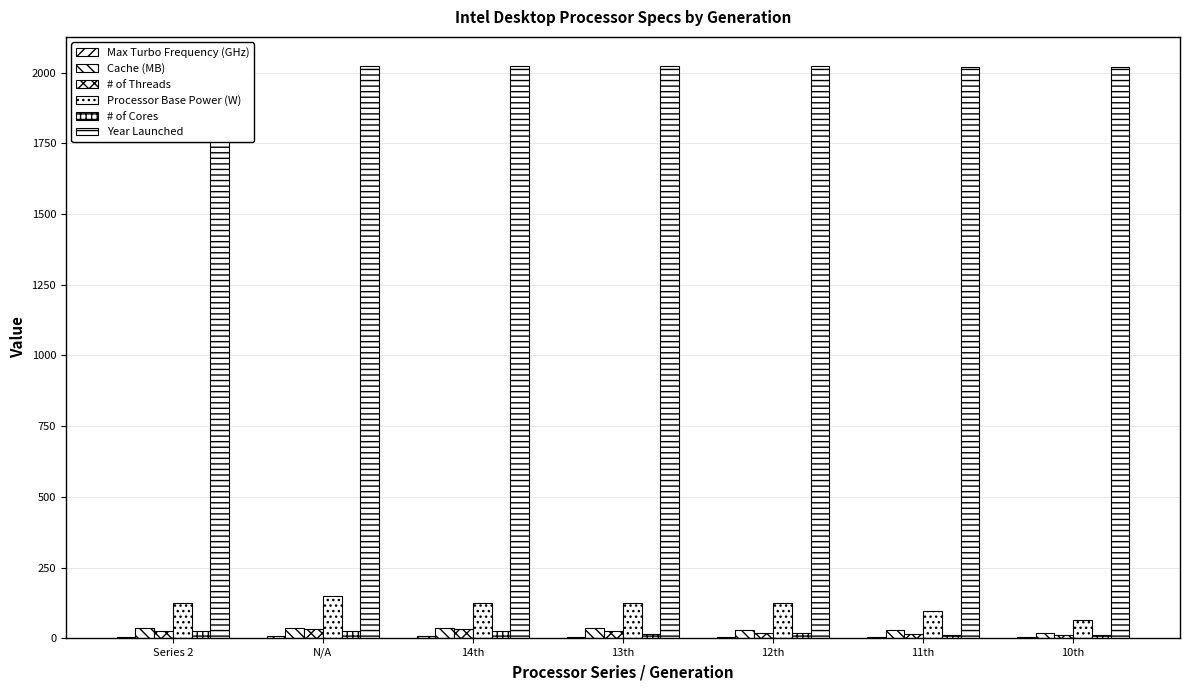

How many bars are there in each group?

6